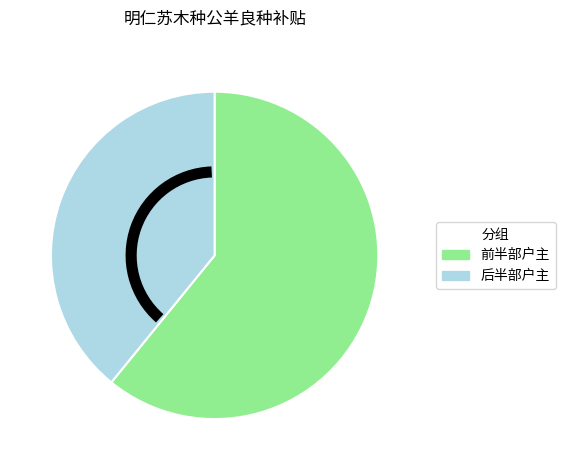

The 后半部户主 slice represents 49% of the pie. True or false?

False